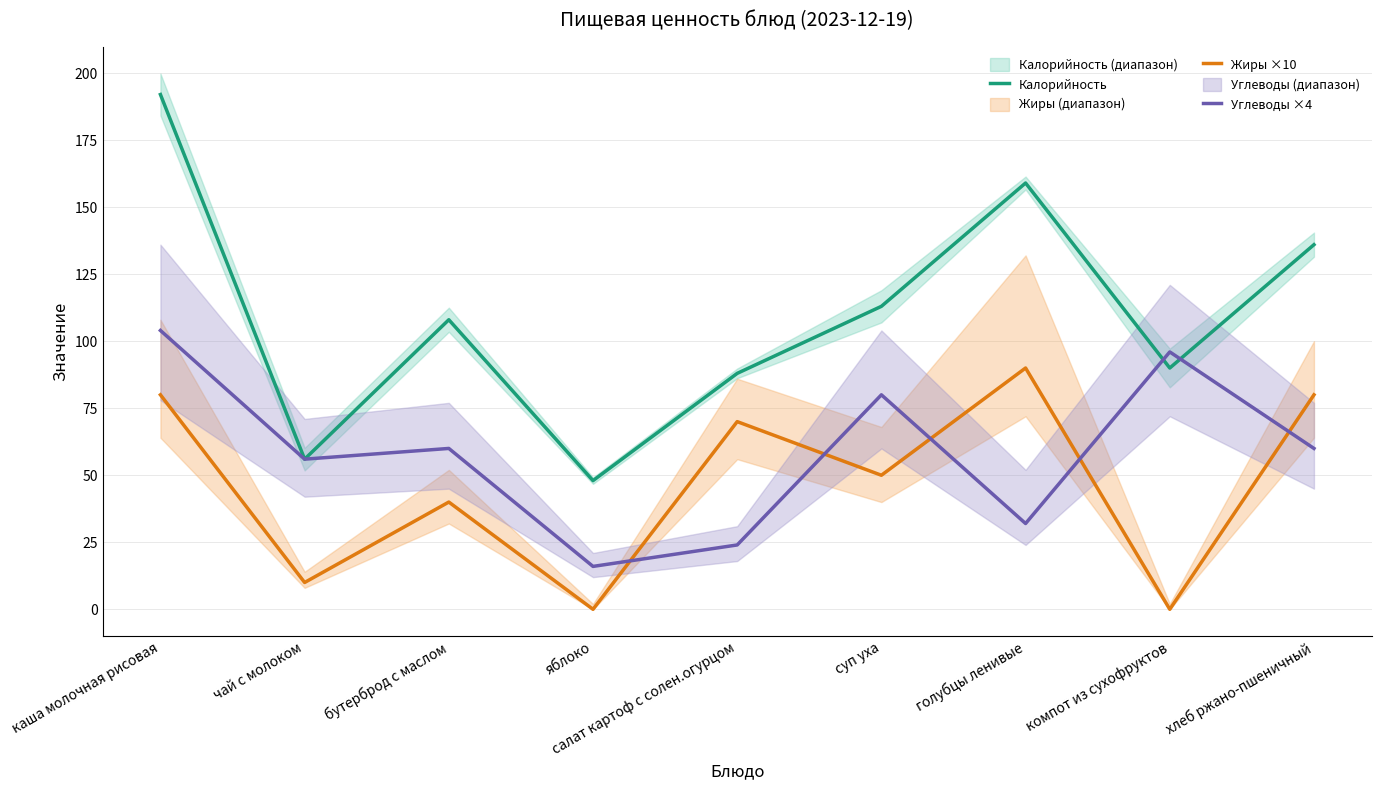

Which label corresponds to the largest value in the chart?

каша молочная рисовая